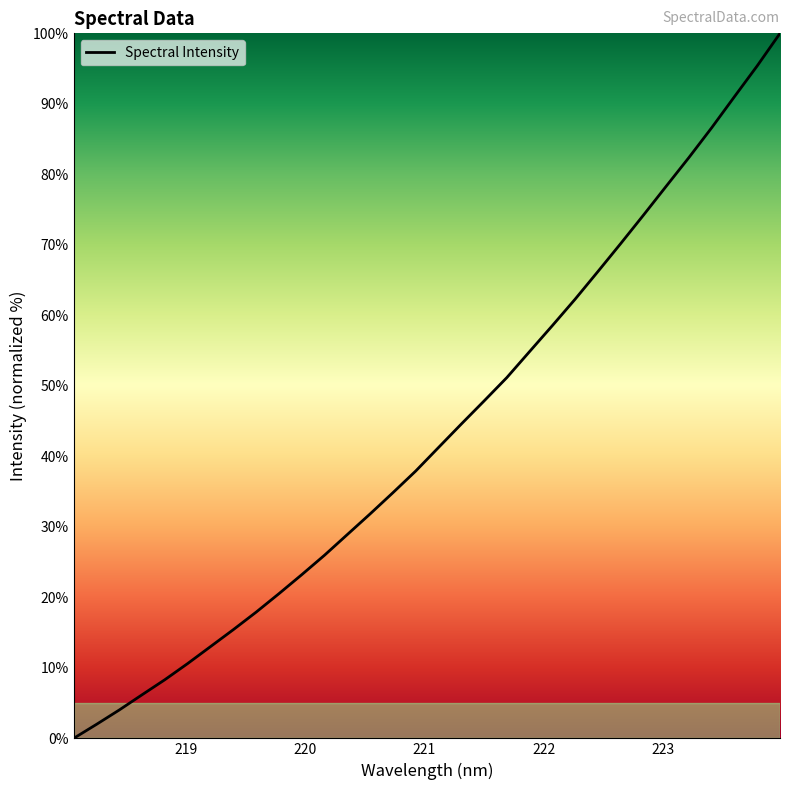

What is the greatest value displayed?

100.0